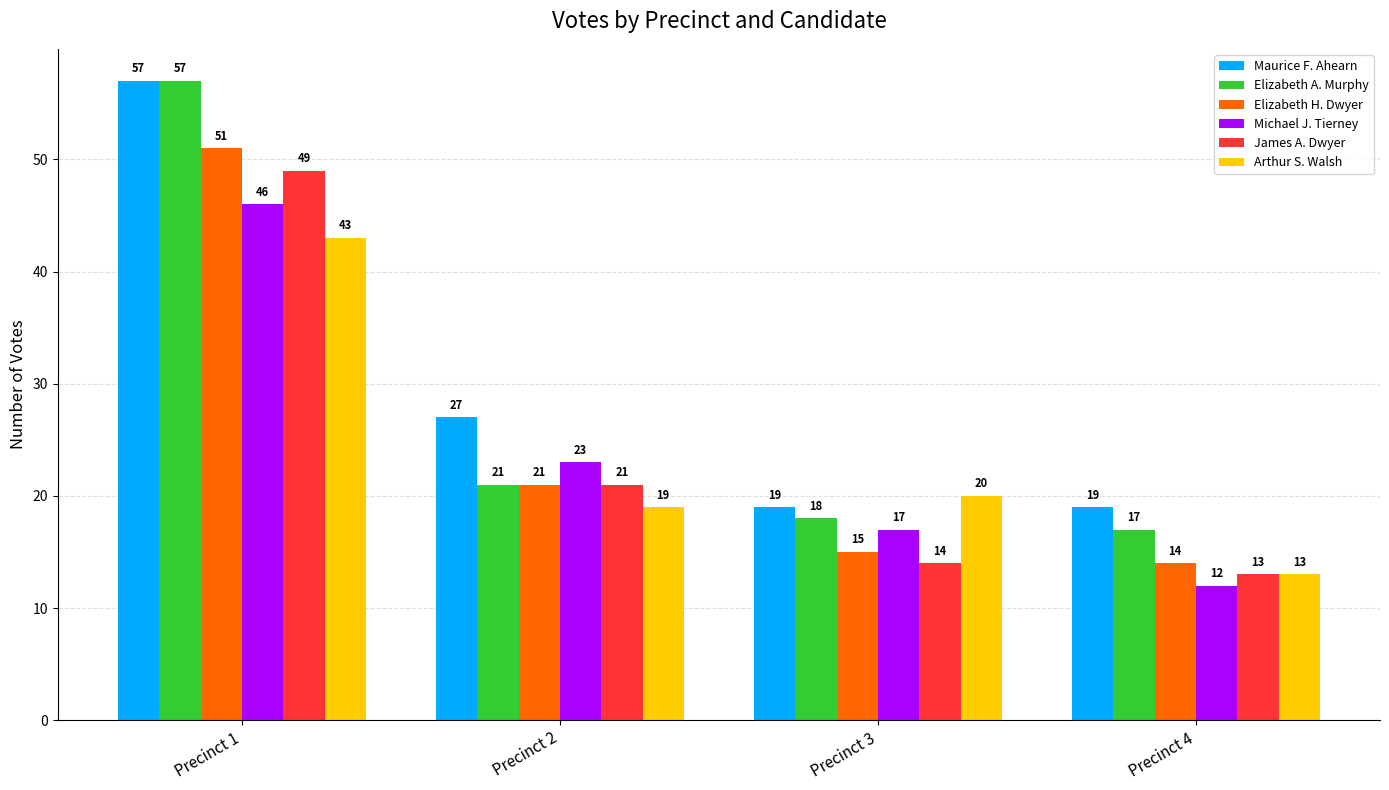

Reading left to right, transcribe all the data shown in this chart.

Maurice F. Ahearn: 57	27	19	19
Elizabeth A. Murphy: 57	21	18	17
Elizabeth H. Dwyer: 51	21	15	14
Michael J. Tierney: 46	23	17	12
James A. Dwyer: 49	21	14	13
Arthur S. Walsh: 43	19	20	13